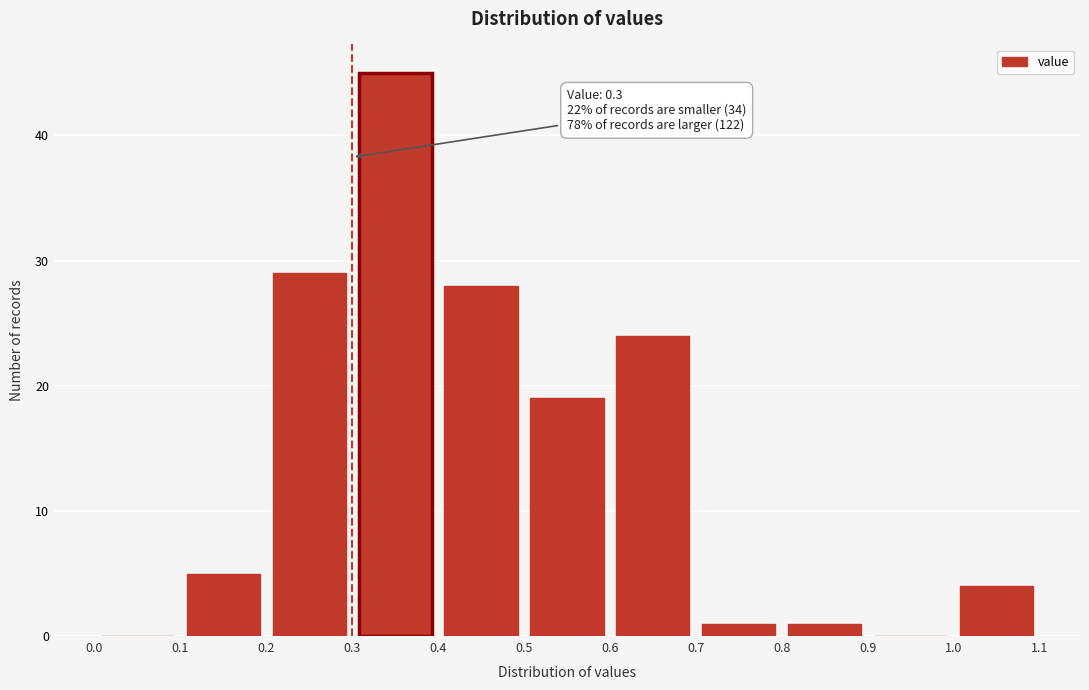

Which range on the x-axis has the tallest bar?

0.3 to 0.4